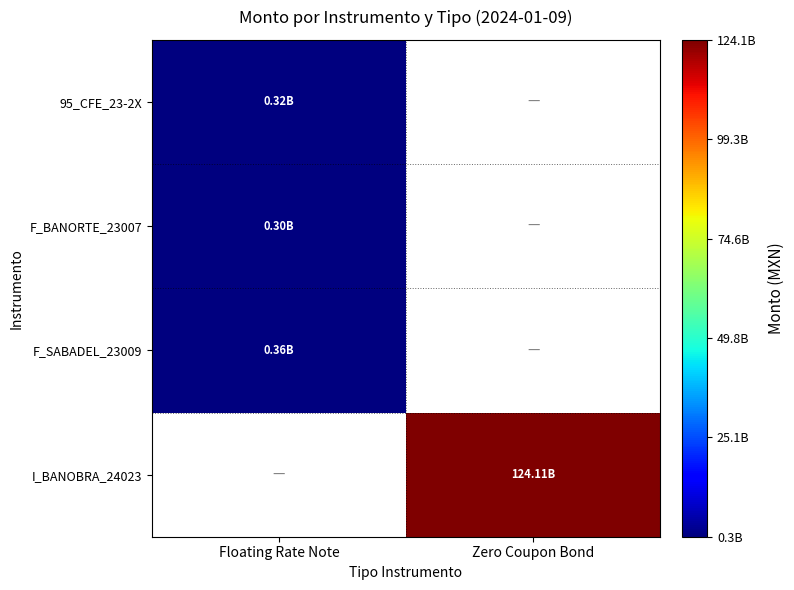

At which label does F_SABADEL_23009 reach its minimum?

Floating Rate Note